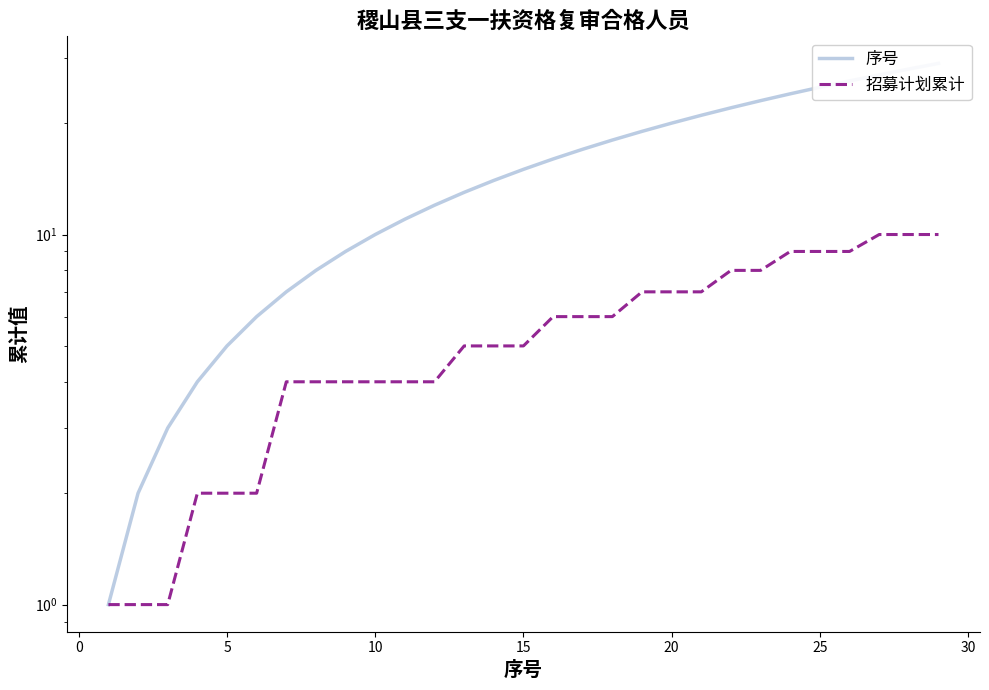

How many lines are shown in the chart?

2